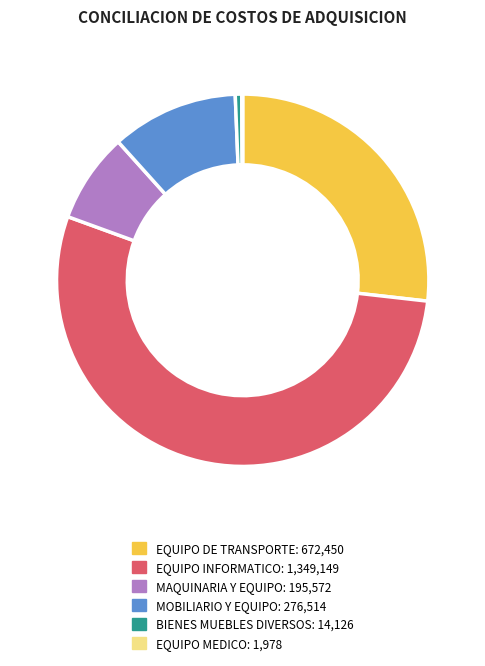

Approximately how many times larger is the value at MAQUINARIA Y EQUIPO compared to BIENES MUEBLES DIVERSOS?

13.8